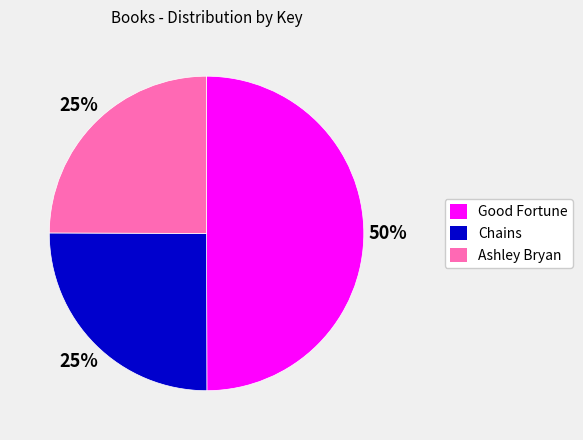

Does Ashley Bryan account for over 50% of the chart?

No